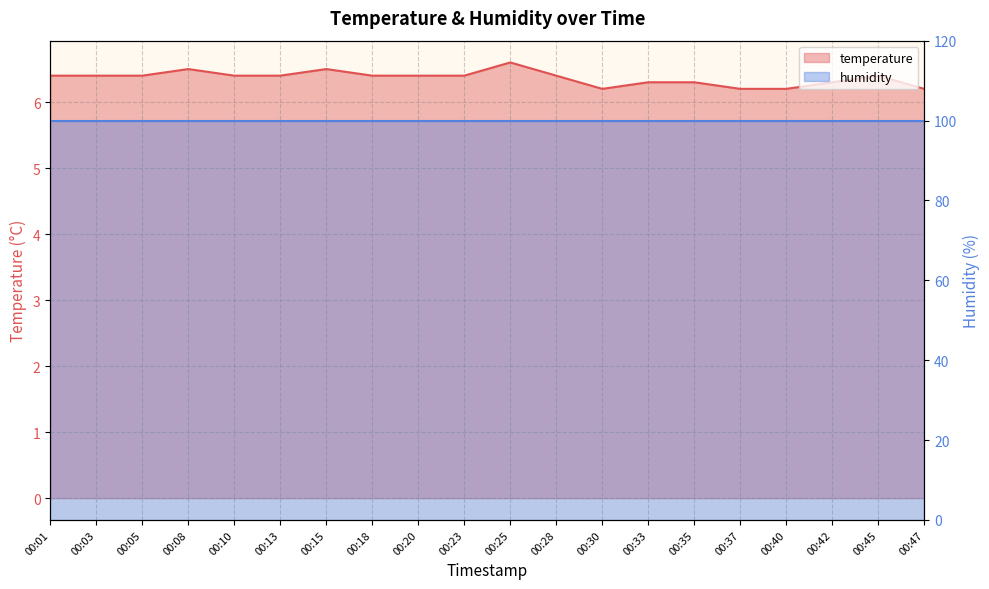

Rank the categories by value from lowest to highest.

00:30, 00:37, 00:40, 00:47, 00:33, 00:35, 00:42, 00:01, 00:03, 00:05, 00:10, 00:13, 00:18, 00:20, 00:23, 00:28, 00:45, 00:08, 00:15, 00:25